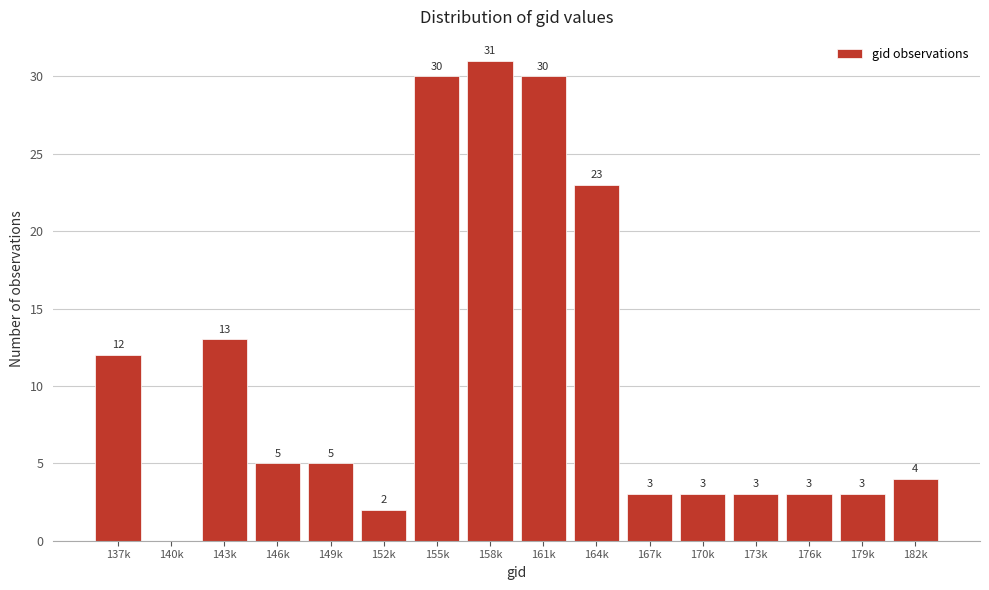

Reading right to left, what are all the values shown in this chart?

182k=4	179k=3	176k=3	173k=3	170k=3	167k=3	164k=23	161k=30	158k=31	155k=30	152k=2	149k=5	146k=5	143k=13	140k=0	137k=12